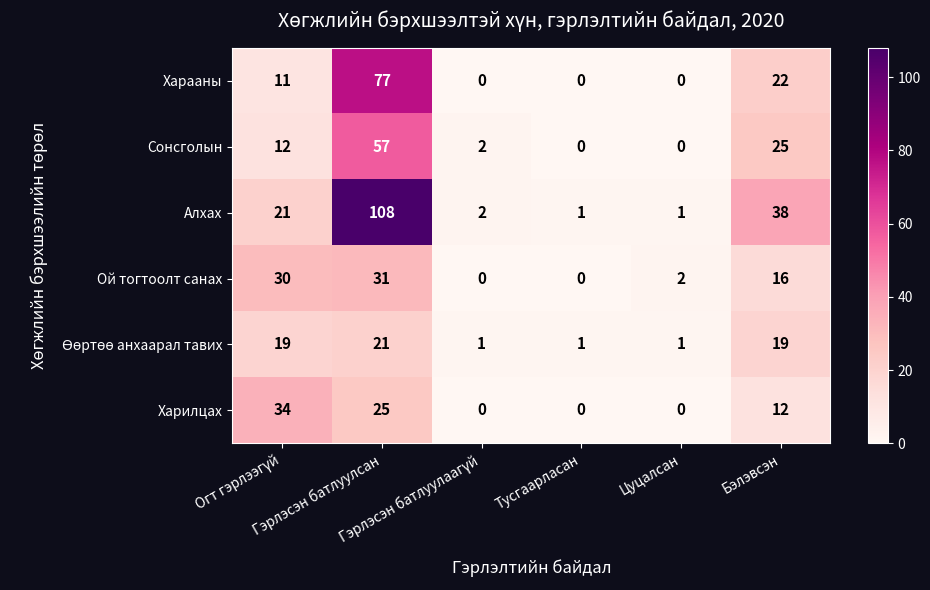

Which series has the widest spread of values?

Алхах